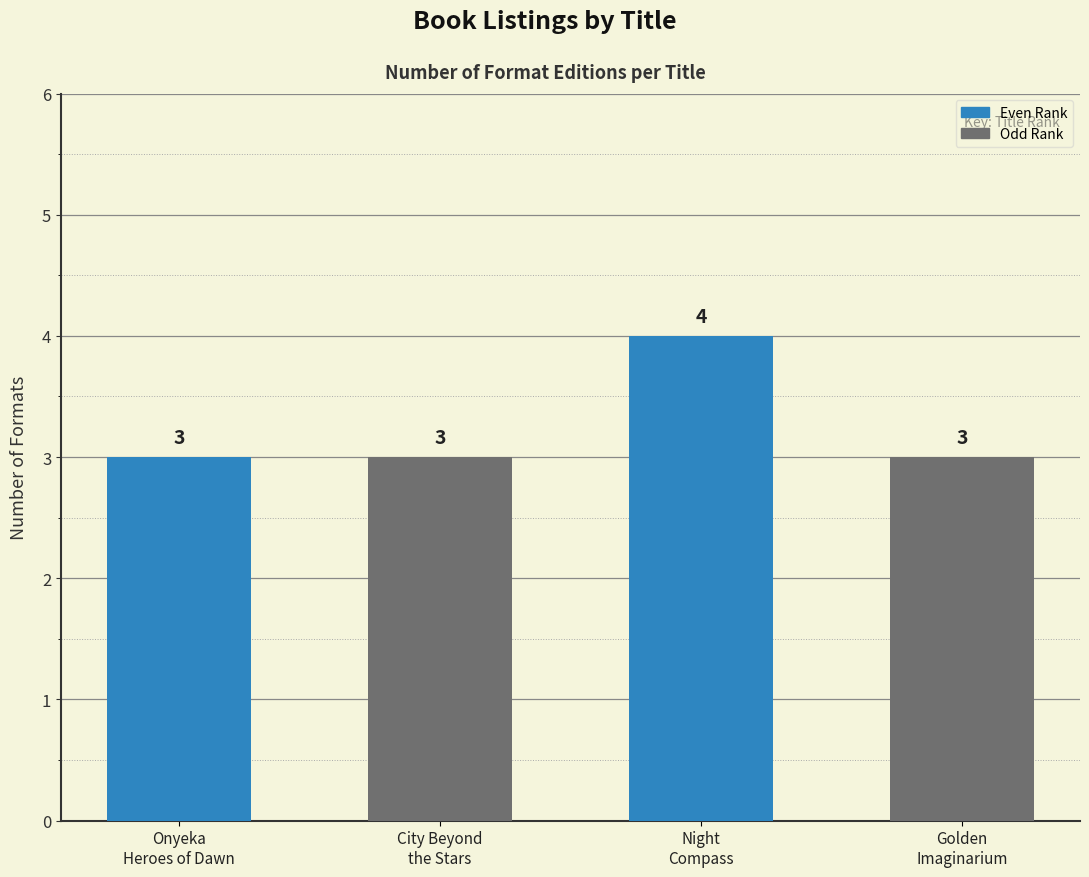

Read the value at Night
Compass.

4